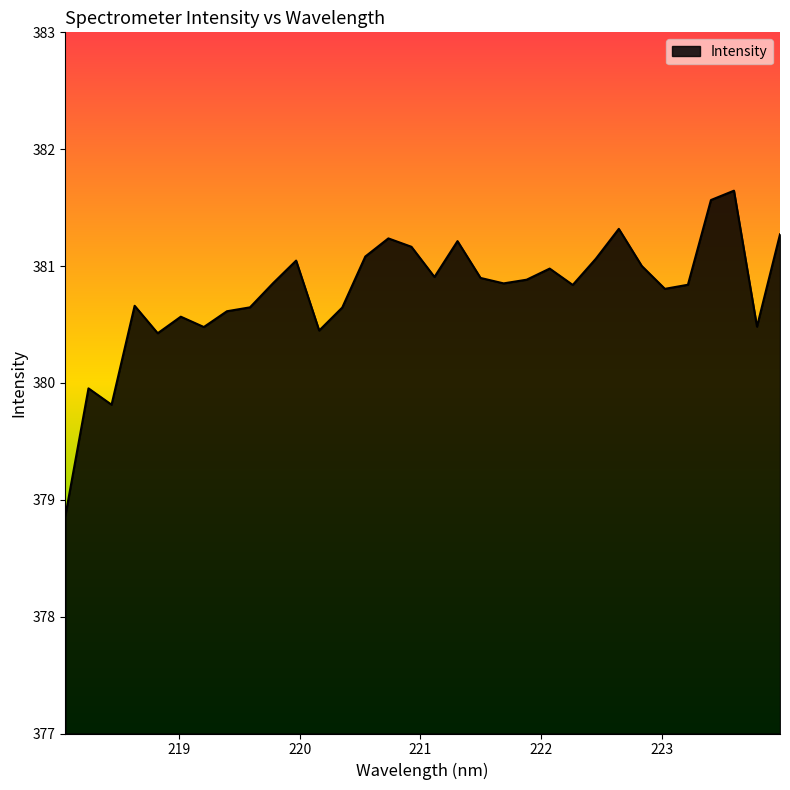

What is the smallest value displayed?

378.9